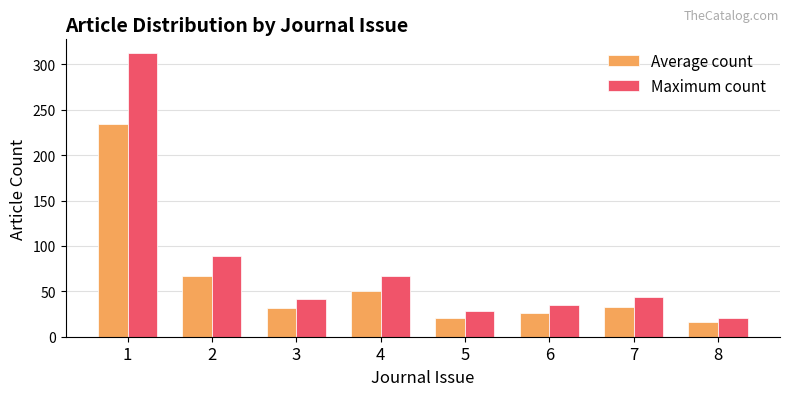

List the series in order of their peak value, lowest first.

Average count, Maximum count